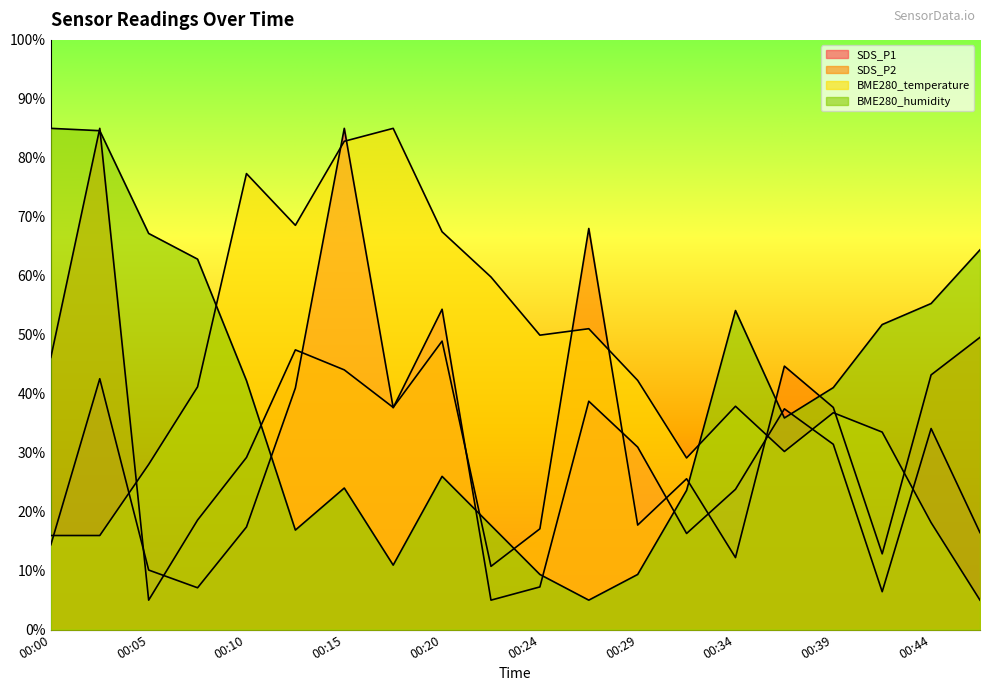

What is the value of the BME280_temperature point at the 2nd from the left?

16.0